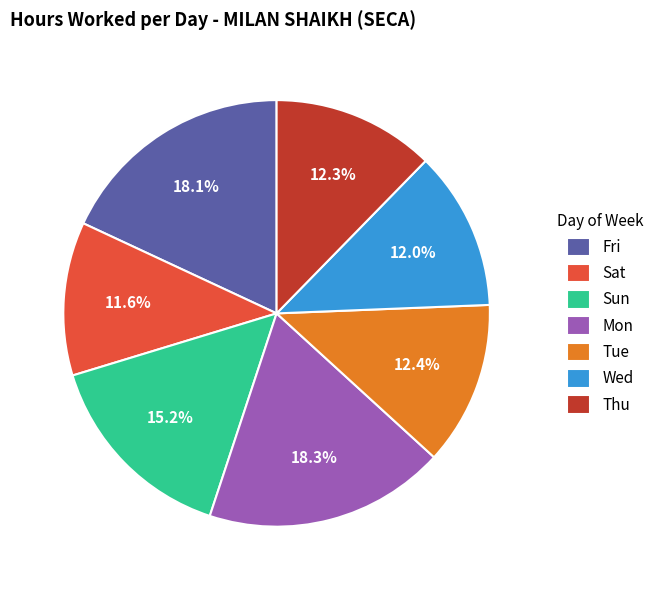

What is the ratio of the value at Sun to the value at Fri?

0.8